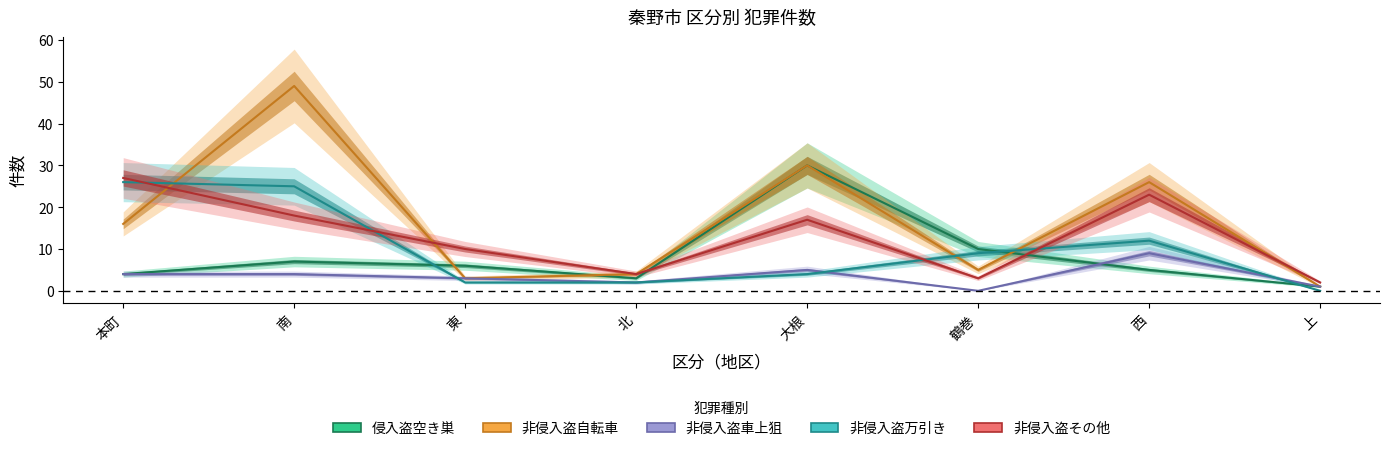

What is the label of the 6th point from the right?

東